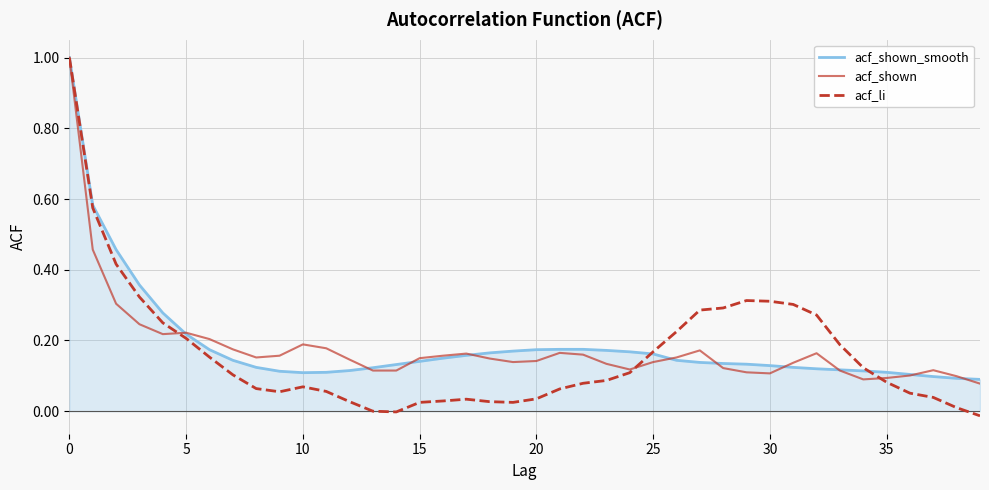

Which series has the largest range (max minus min)?

acf_li